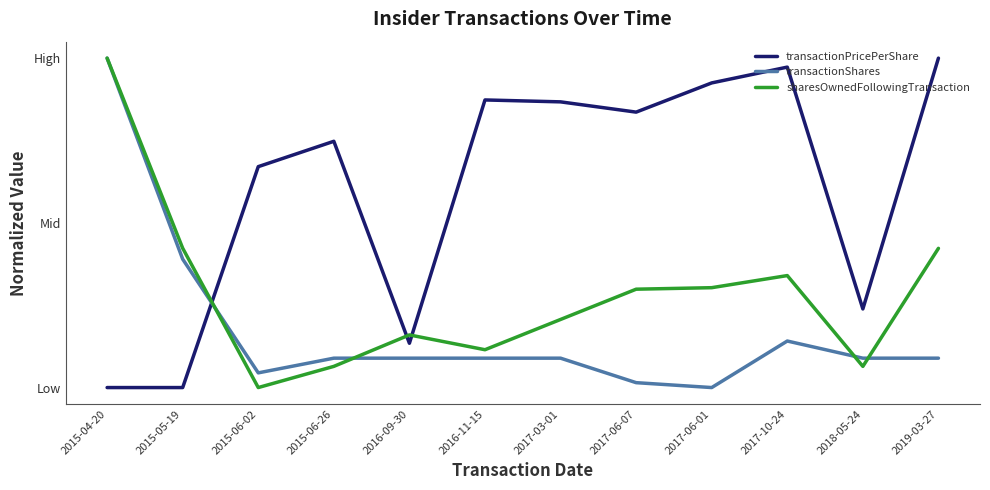

Is this an area chart (filled region under the line)?

No